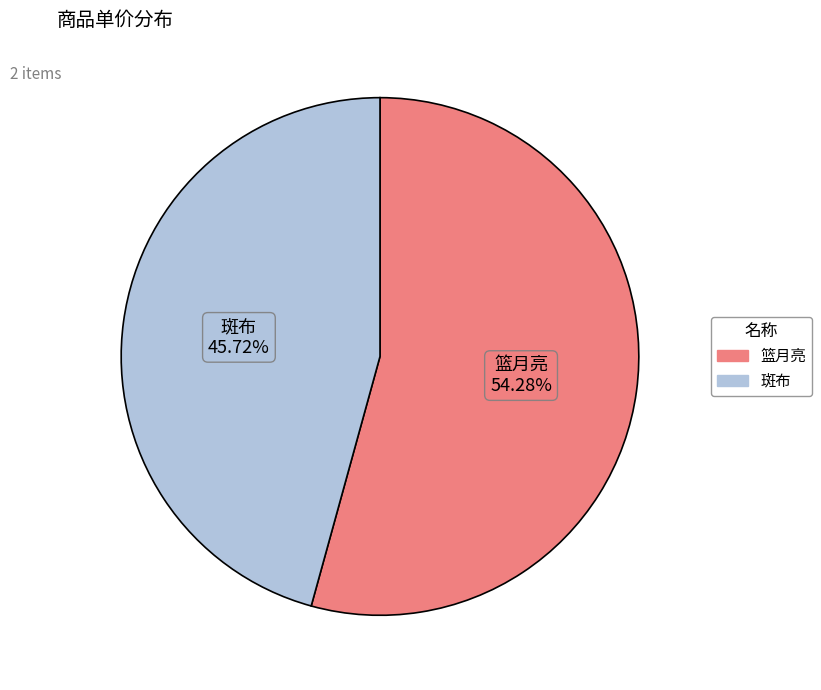

Which slice is the largest?

篮月亮